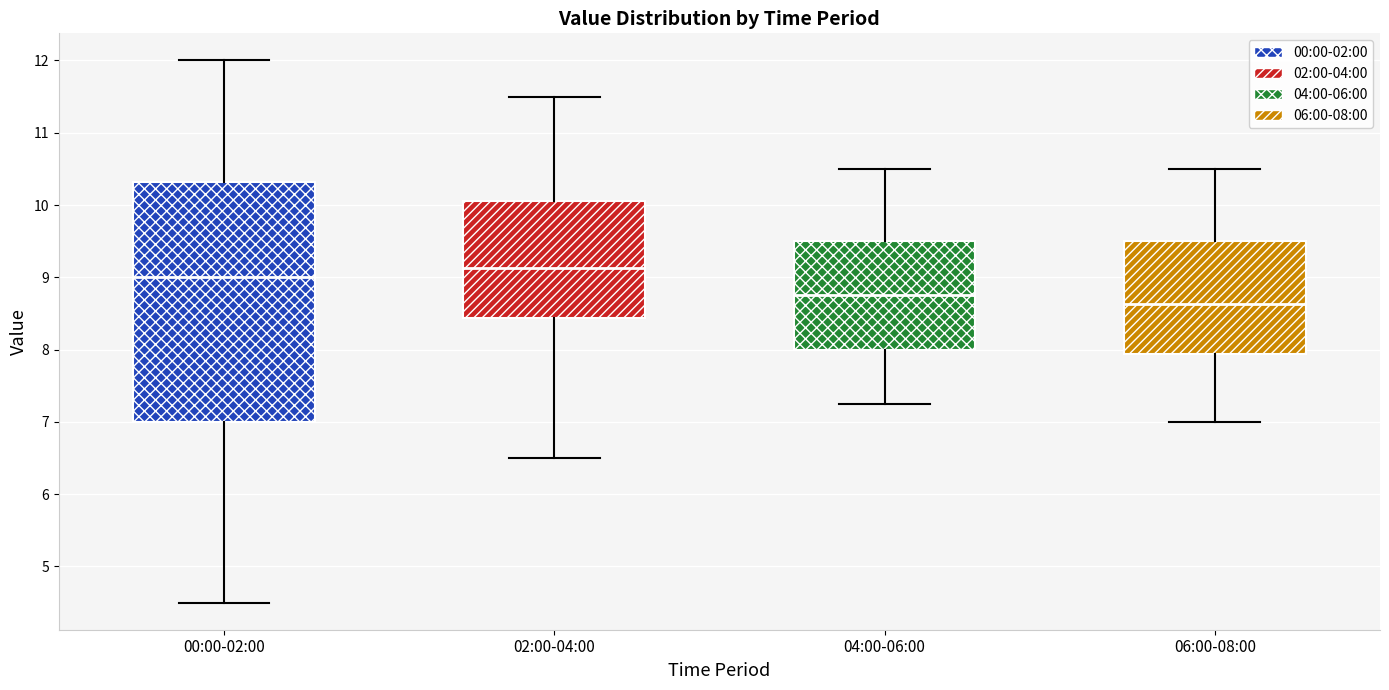

Reading left to right, read every box against the y-axis: the position of its median line, the range the box covers, and the ends of its whiskers. The values are not printed on the chart, so give them approximately, as read against the axis.

00:00-02:00: median 9.0, box 7.0 to 10.3, whiskers 4.5 to 12.0
02:00-04:00: median 9.1, box 8.4 to 10.1, whiskers 6.5 to 11.5
04:00-06:00: median 8.8, box 8.0 to 9.5, whiskers 7.3 to 10.5
06:00-08:00: median 8.6, box 7.9 to 9.5, whiskers 7.0 to 10.5